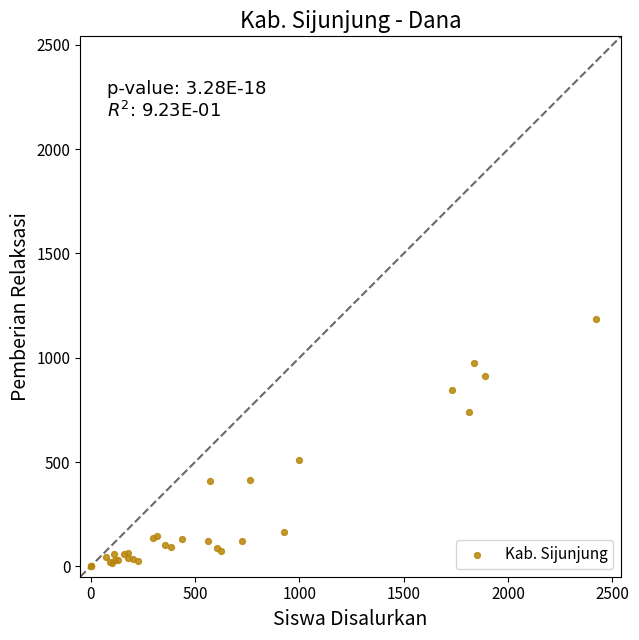

What Y value in the scatter plot is closest to 592?

511